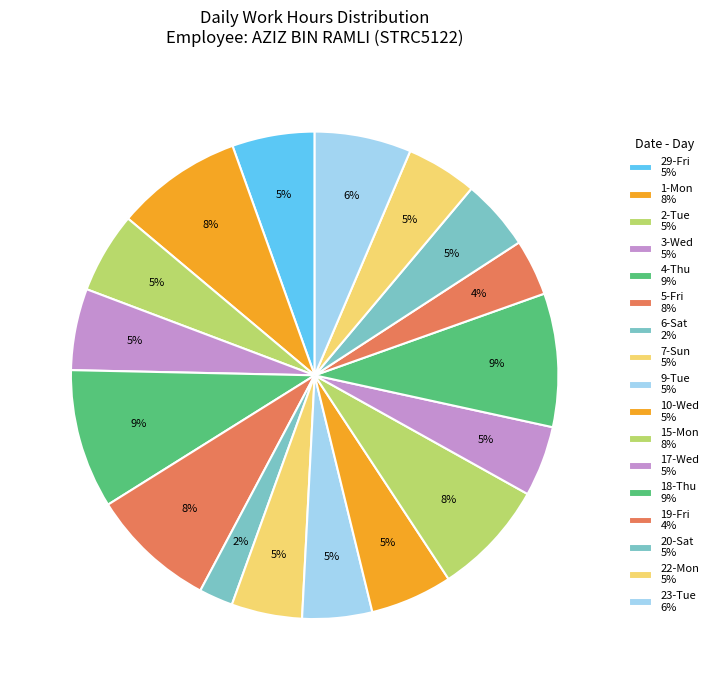

True or false: 23-Tue accounts for 1% of the total.

False